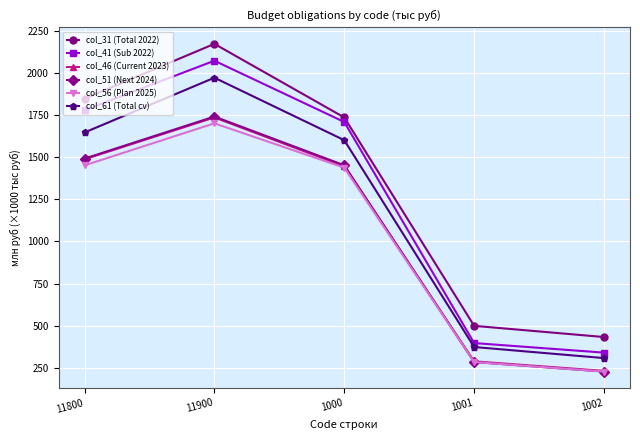

What is the spread (max minus min) of values at 1001?

214.8